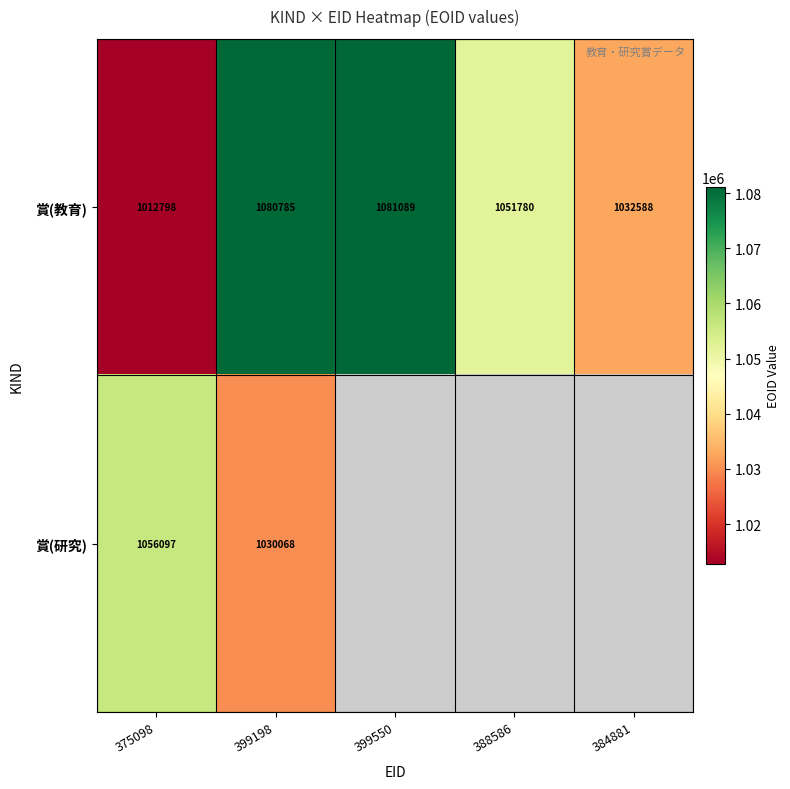

What is the lowest value of the 賞(教育) series?

1012798